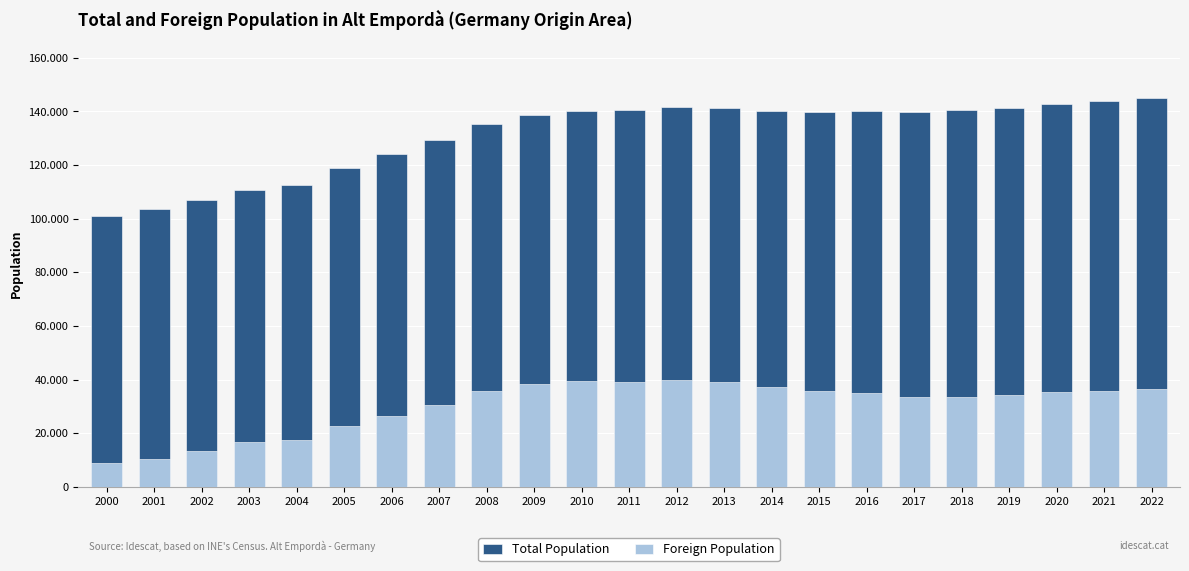

Where is Foreign Population nearest to the value 24275?

2005